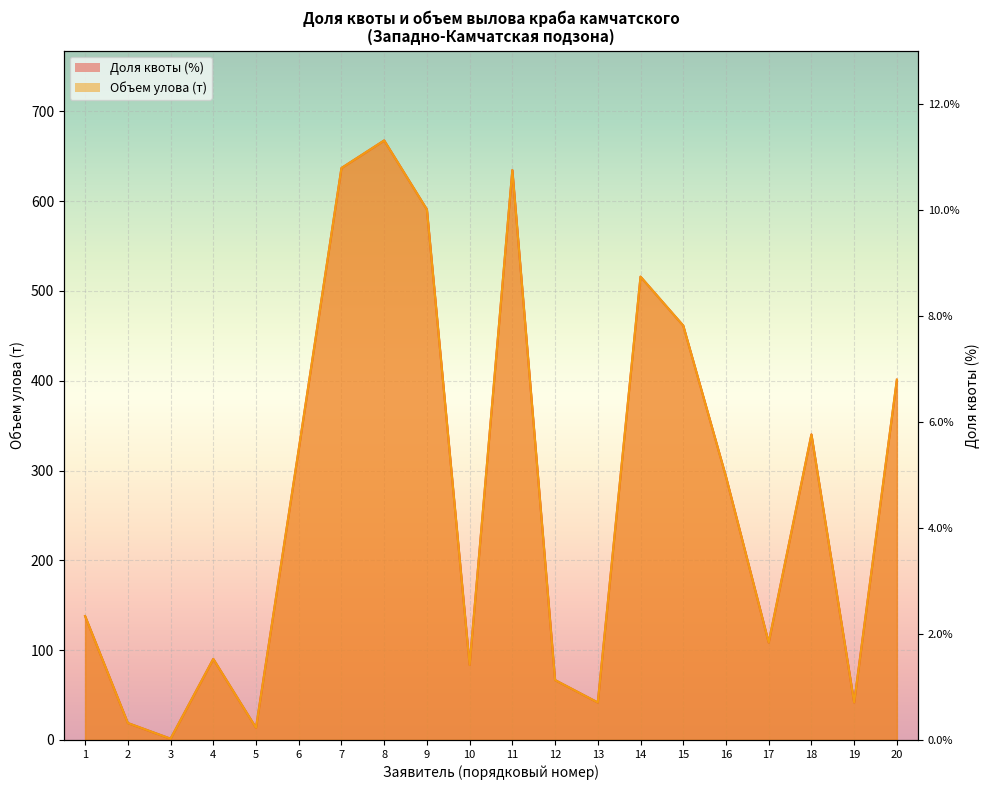

At how many categories does at least one series exceed 86?

13